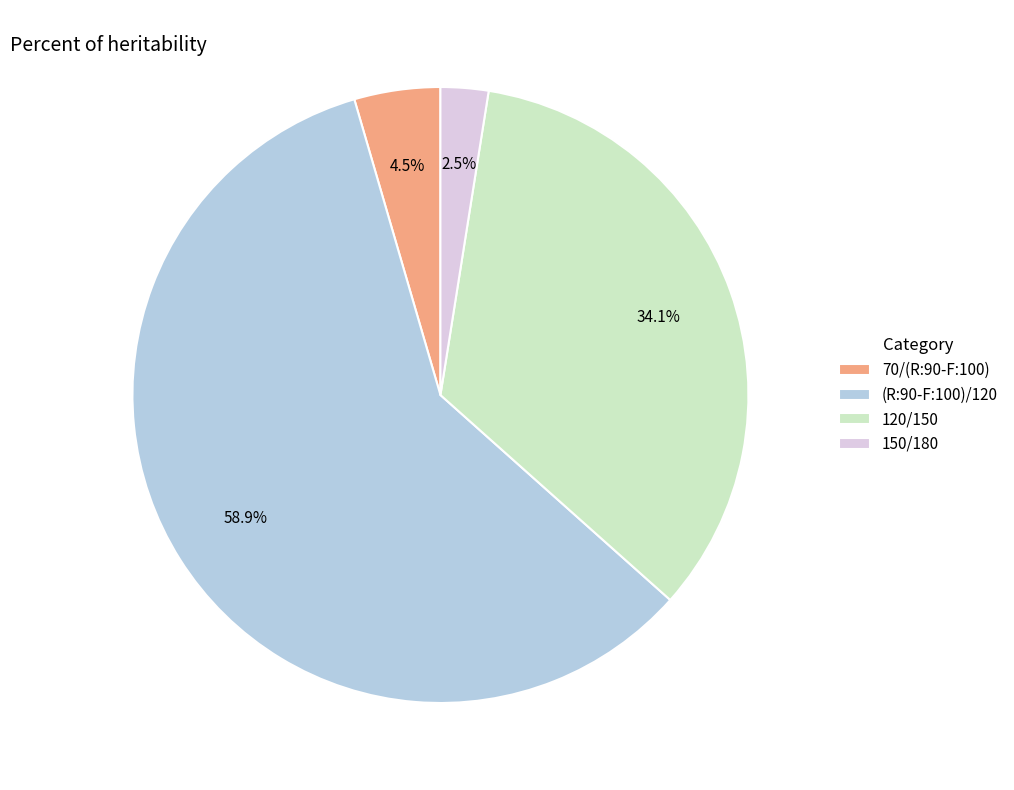

Between (R:90-F:100)/120 and 150/180, which is larger?

(R:90-F:100)/120